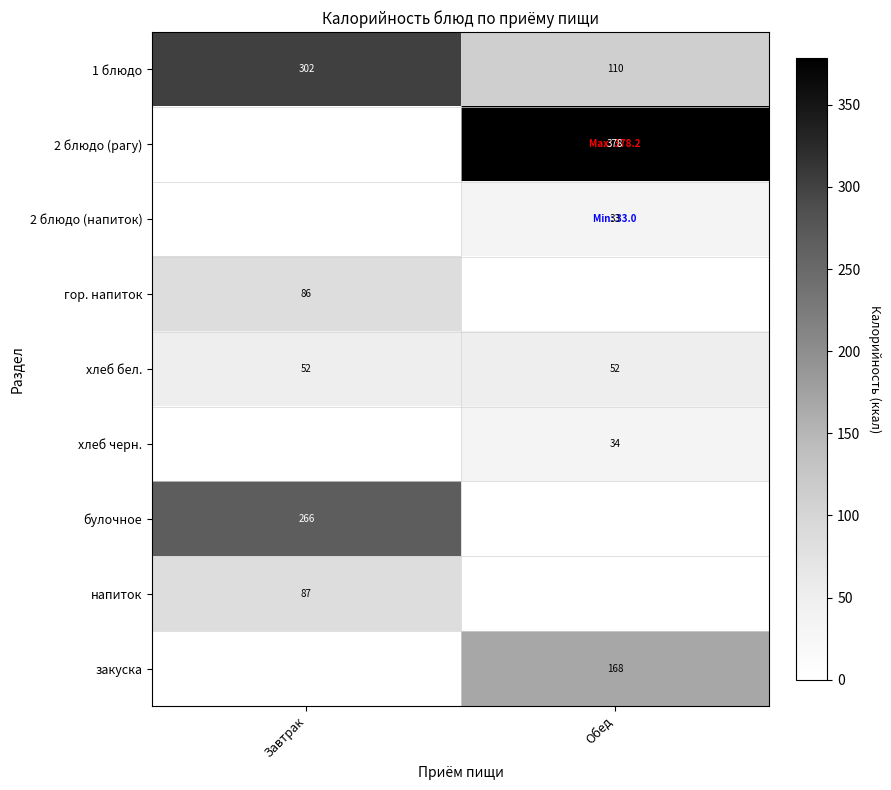

What is the difference between the maximum and minimum values in the 1 блюдо series?

192